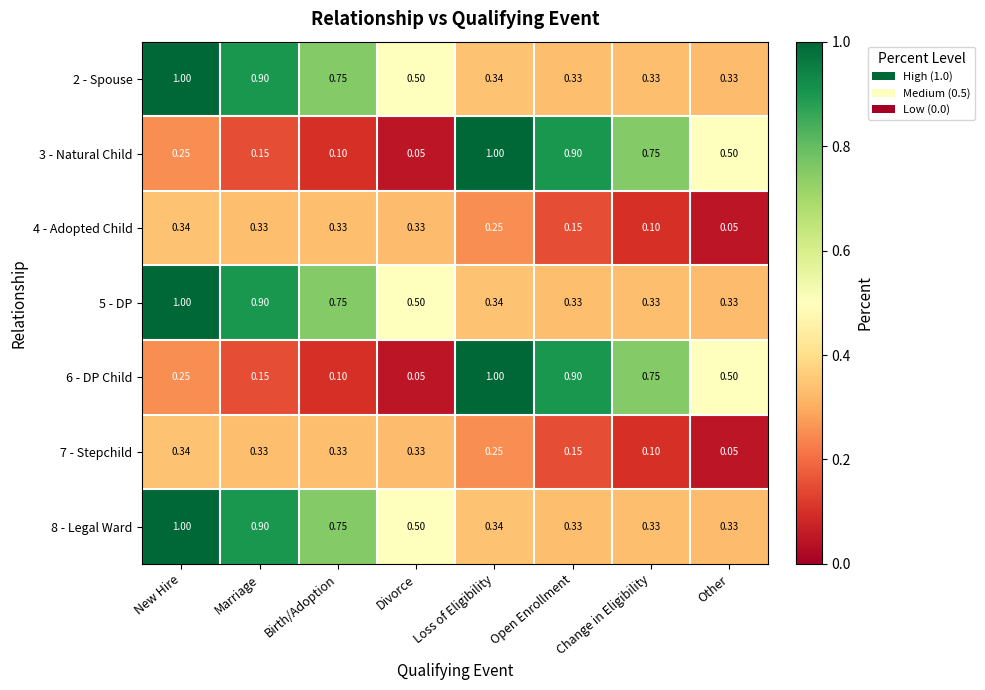

Which category has the lowest value in the 6 - DP Child series?

Divorce